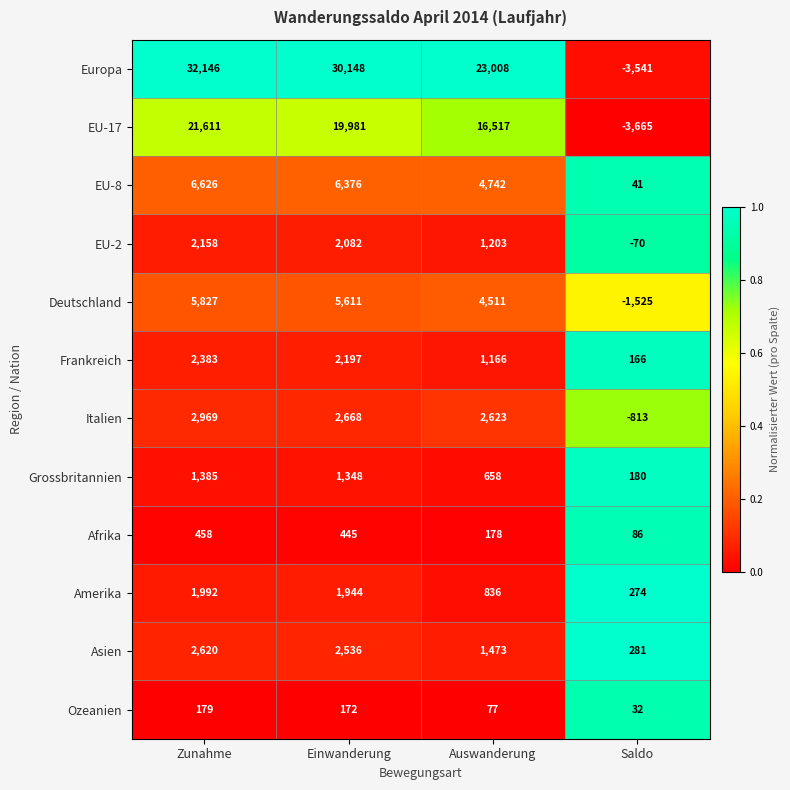

What is the approximate value of Asien at Auswanderung, to the nearest 50?

1450